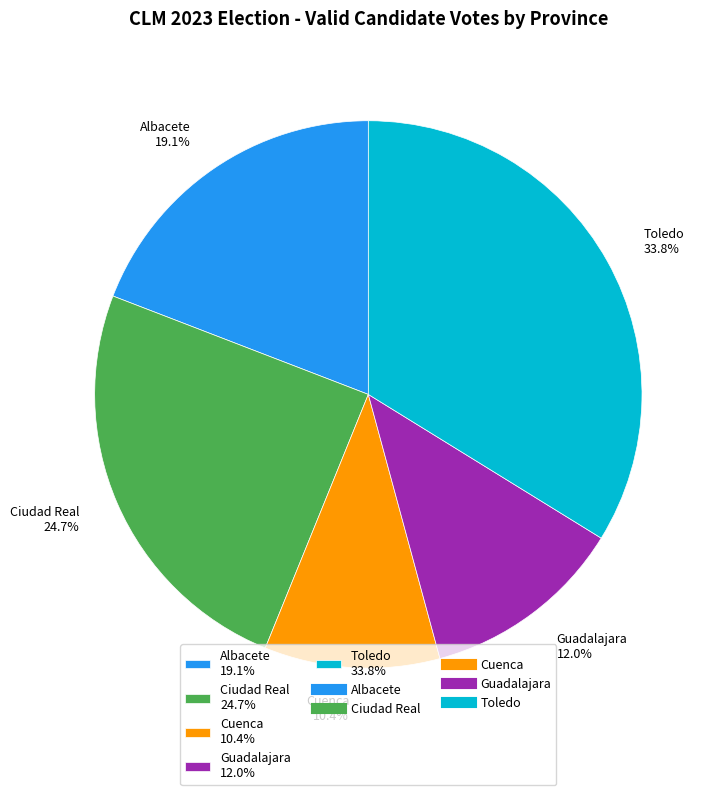

Which category has the biggest portion of the pie?

Toledo